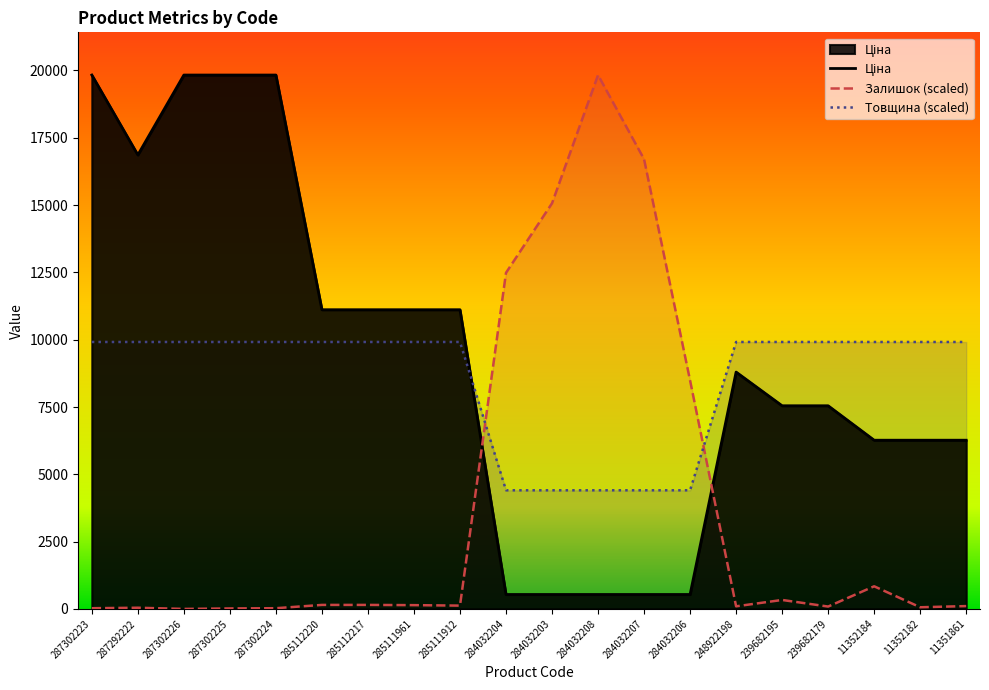

Reading right to left, extract all data points from this chart.

Ціна: 6266.7	6266.7	6266.7	7545.9	7545.9	8797.6	535.4	535.4	535.4	535.4	535.4	11113.6	11113.6	11113.6	11113.6	19831.1	19831.1	19831.1	16863.2	19831.1
Залишок: 105.1	61.3	840.5	87.6	332.7	96.3	8484.0	16705.4	19831.1	15068.1	12485.3	122.6	140.1	148.8	148.8	26.3	17.5	0.0	43.8	26.3
Товщина: 9915.5	9915.5	9915.5	9915.5	9915.5	9915.5	4406.9	4406.9	4406.9	4406.9	4406.9	9915.5	9915.5	9915.5	9915.5	9915.5	9915.5	9915.5	9915.5	9915.5